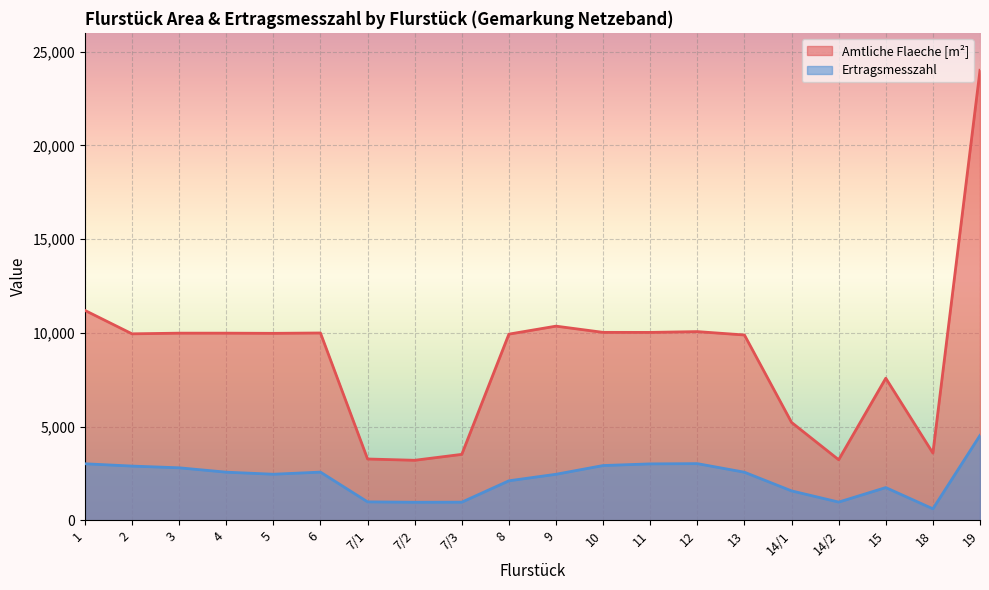

What is the difference between the highest and lowest values at 4?

7416